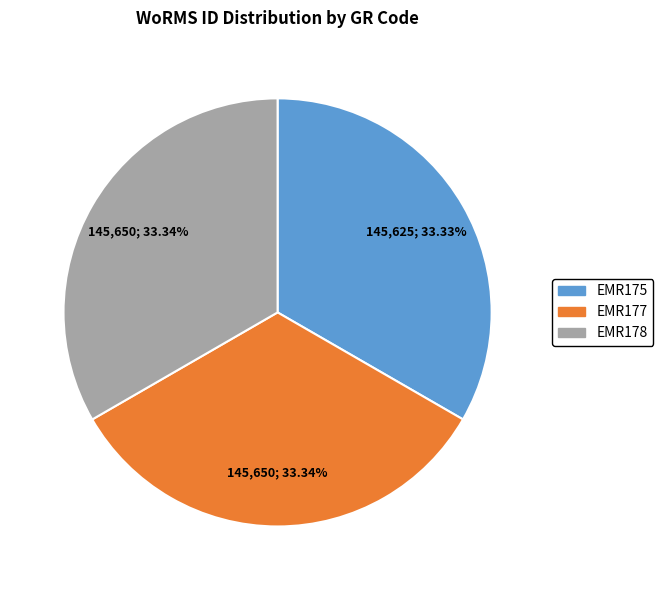

Combined, do EMR177 and EMR178 account for over 50%?

Yes